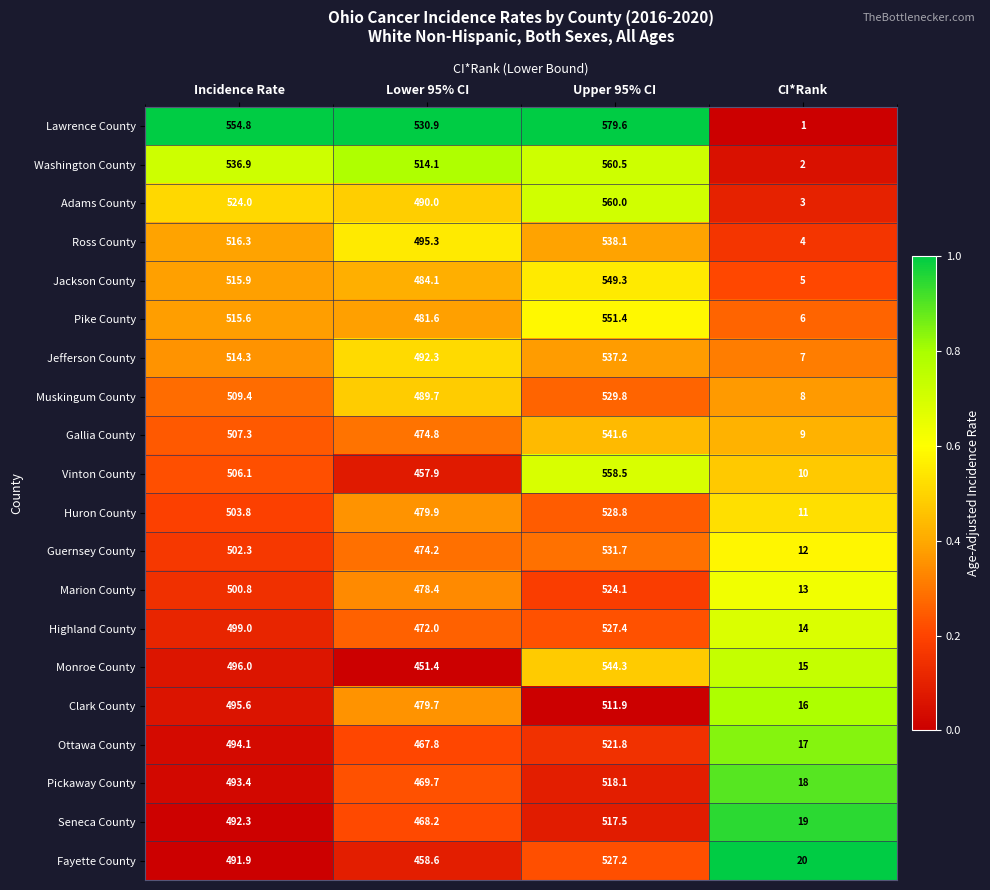

The value of Highland County at Incidence Rate is 499.0. True or false?

True